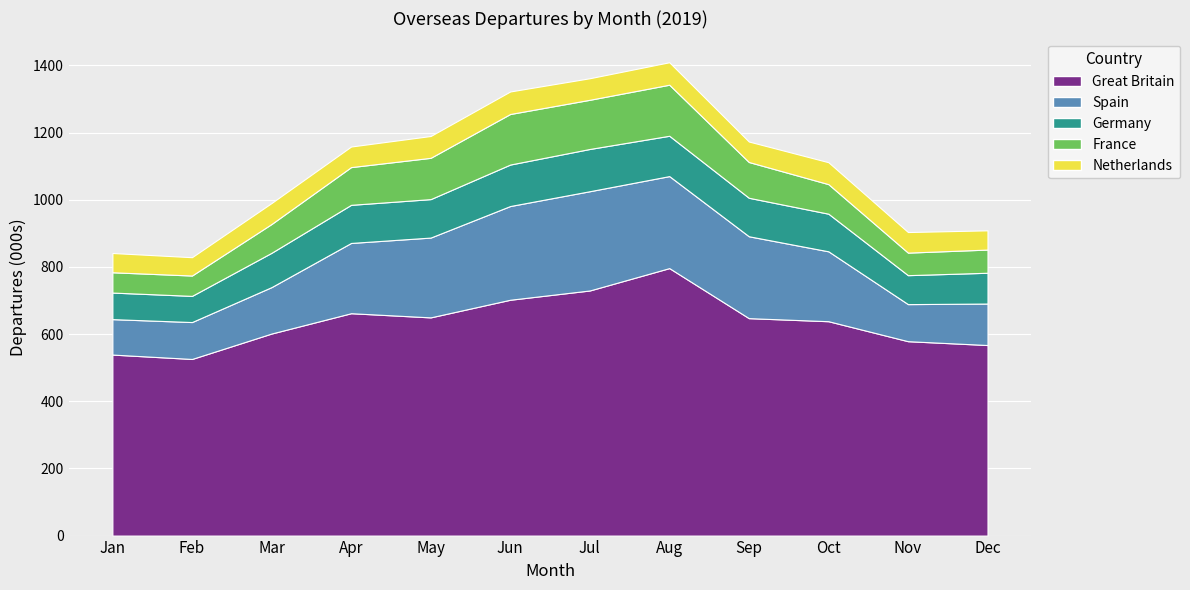

Reading right to left, transcribe all the data shown in this chart.

Great Britain: 567.3	578.7	638.2	647.3	796.3	729.7	702.1	649.6	662.0	601.5	525.8	538.9
Spain: 123.5	110.4	208.1	243.8	273.9	295.5	279.0	237.6	209.2	138.2	109.9	105.5
Germany: 91.7	86.2	112.0	114.6	120.1	125.8	123.5	114.5	113.5	102.2	77.9	79.1
France: 69.0	67.1	88.0	106.5	152.0	146.4	150.5	122.9	112.3	85.7	60.6	60.4
Netherlands: 57.3	61.3	65.3	61.0	66.9	64.2	67.1	65.0	61.3	62.5	54.6	57.4